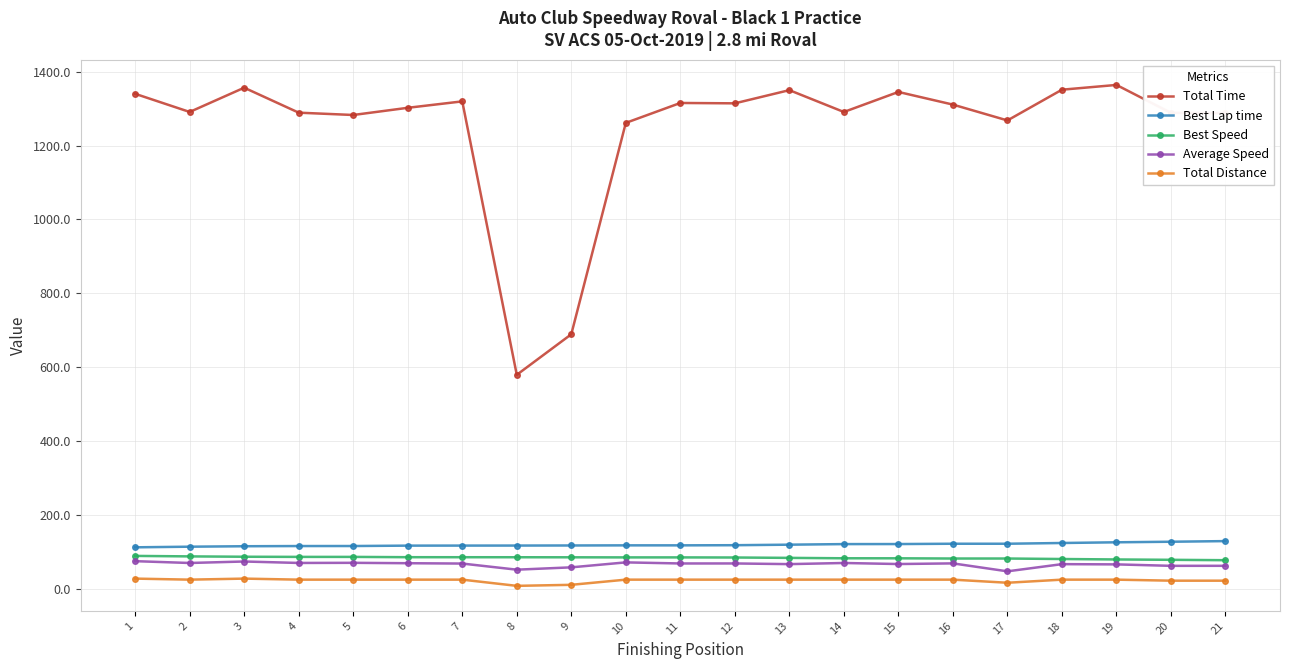

List the series in order of their peak value, lowest first.

Total Distance, Average Speed, Best Speed, Best Lap time, Total Time